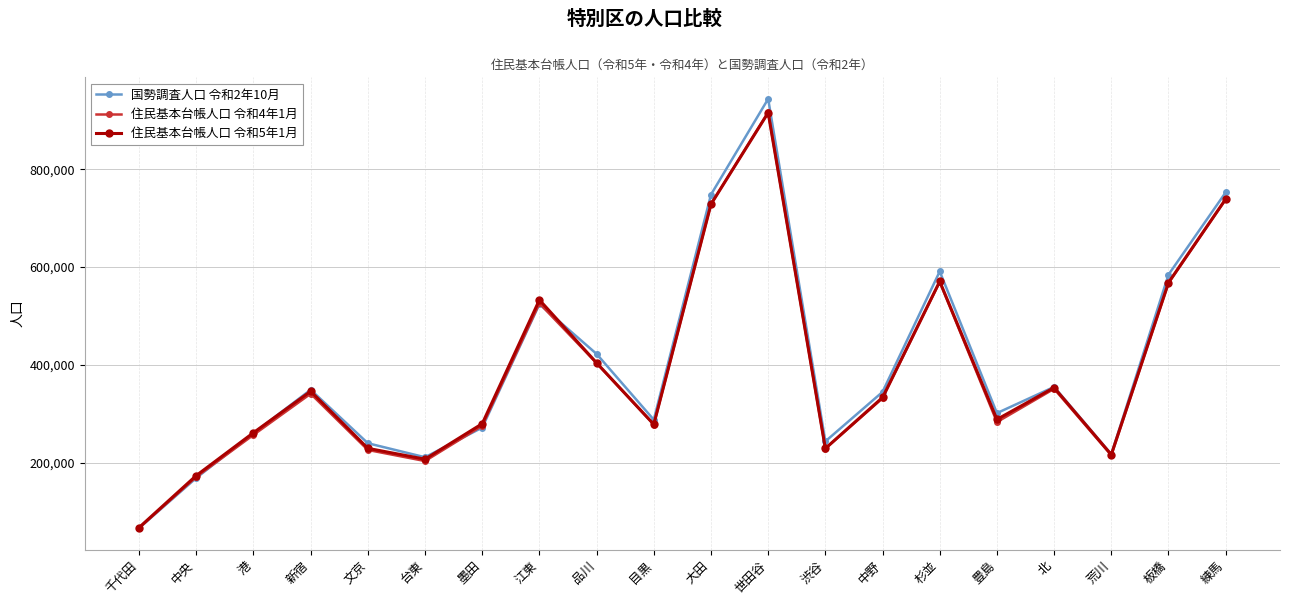

What is the label of the 20th point from the right?

千代田